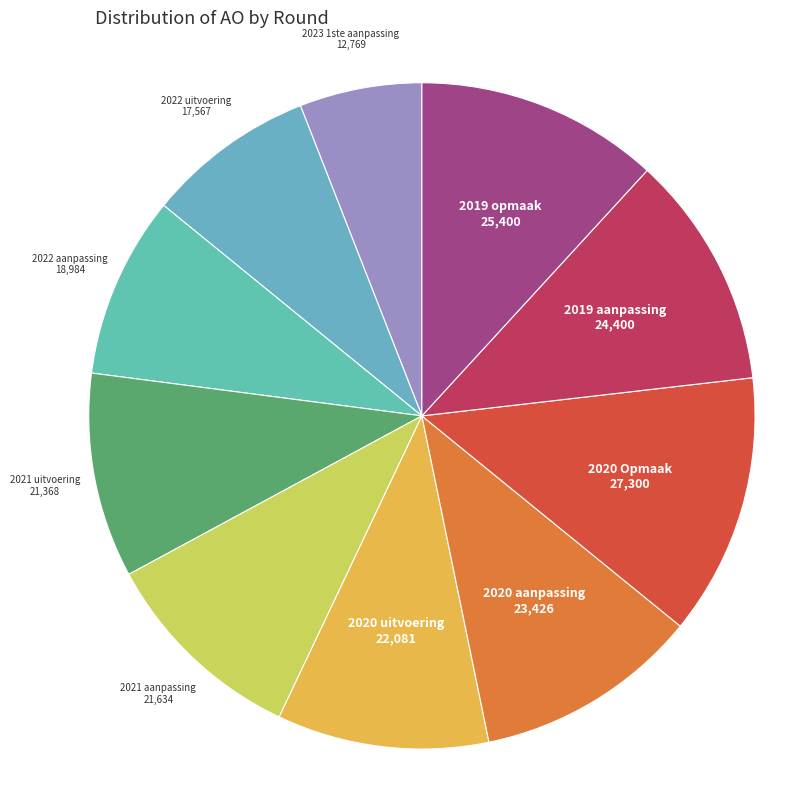

Which slice is the largest?

2020 Opmaak